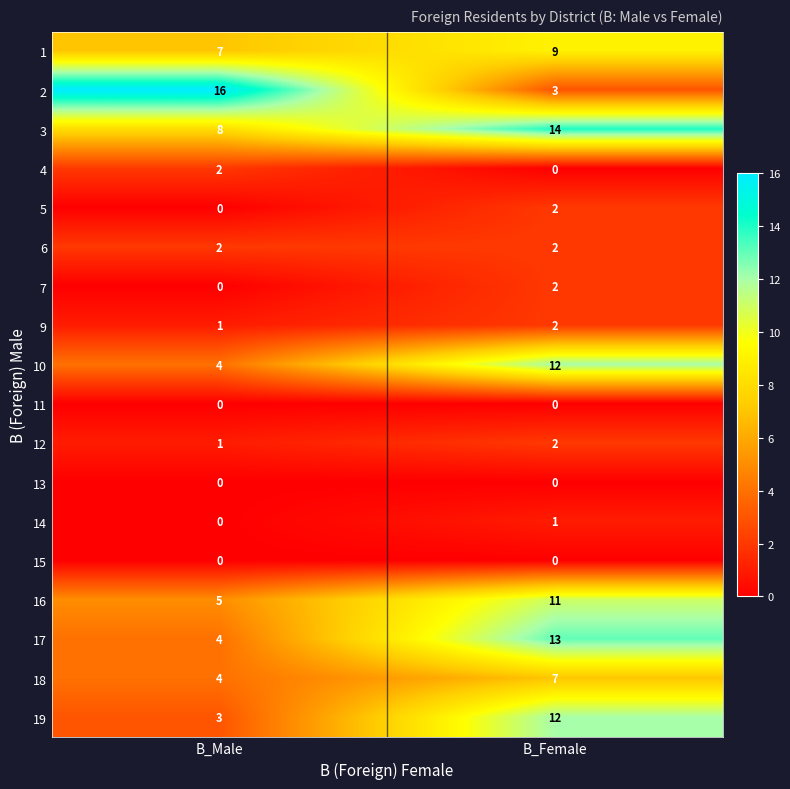

What is the total value across all series at B_Female?

92